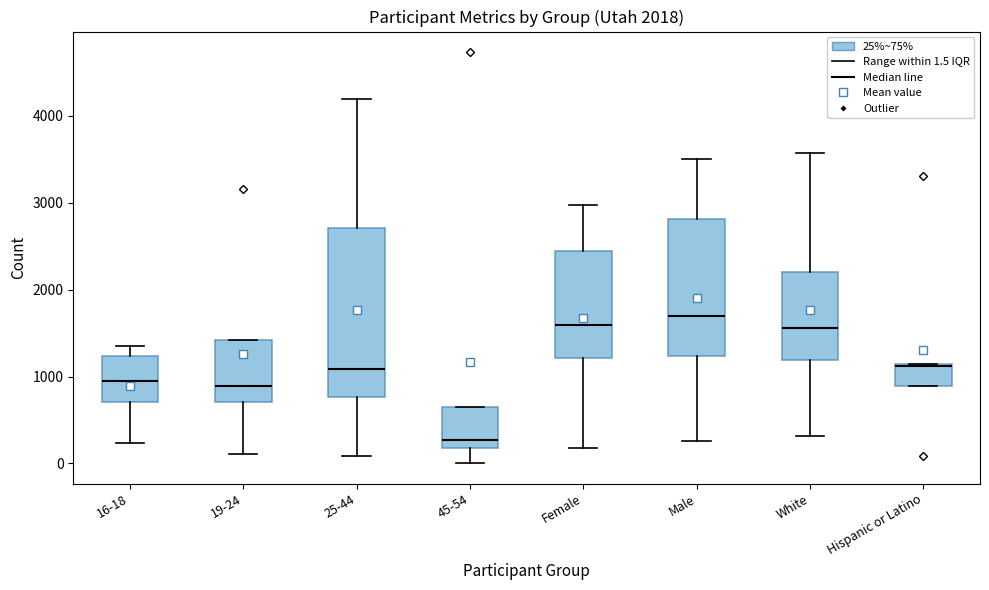

Which box has the highest median line?

Male